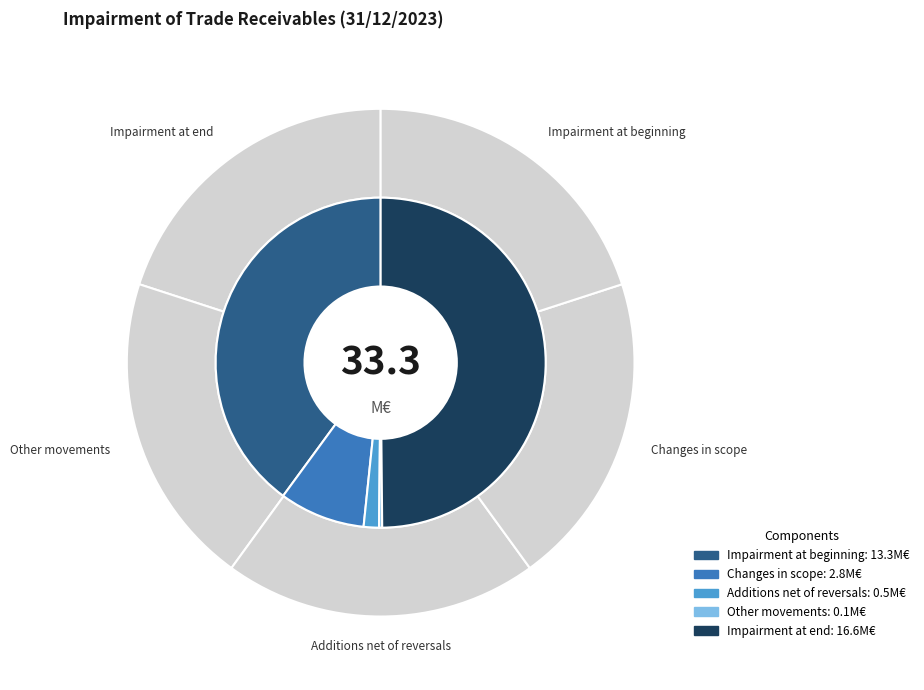

To the nearest percent, what is the combined percentage of Changes in scope and Impairment at beginning?

48%